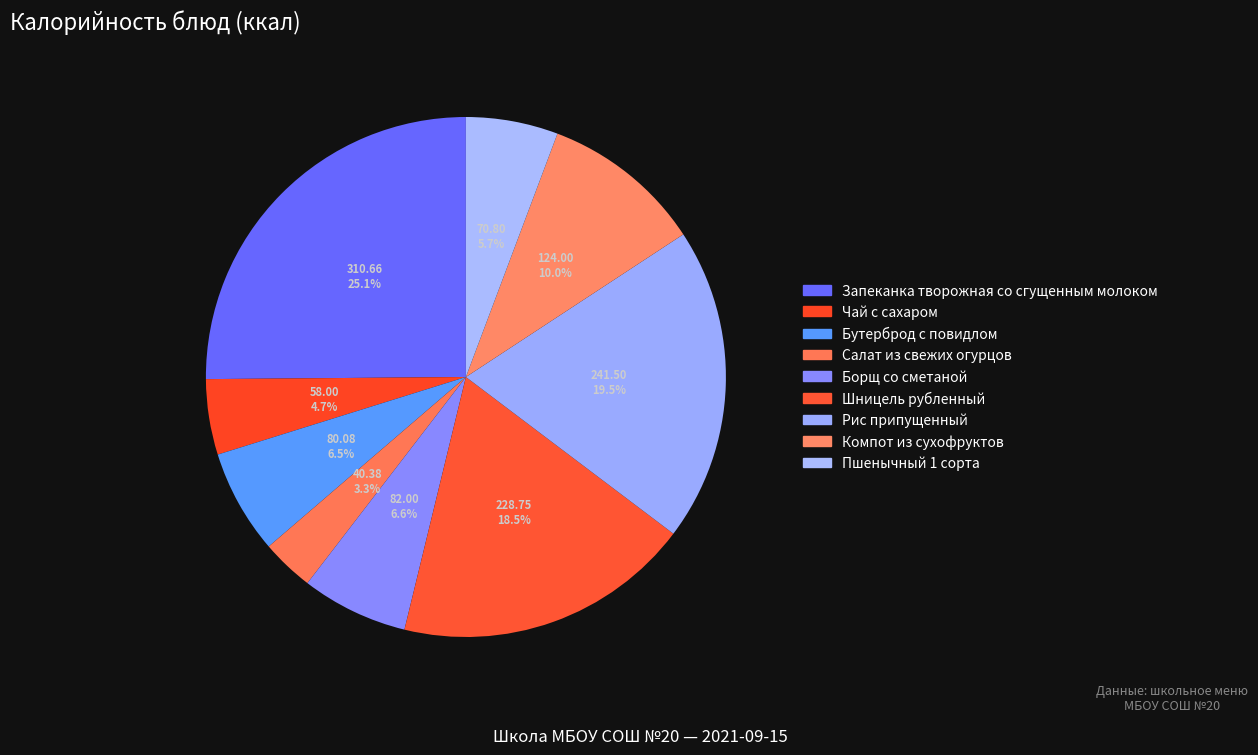

Rank the categories by value from lowest to highest.

Салат из свежих огурцов, Чай с сахаром, Пшенычный 1 сорта, Бутерброд с повидлом, Борщ со сметаной, Компот из сухофруктов, Шницель рубленный, Рис припущенный, Запеканка творожная со сгущенным молоком